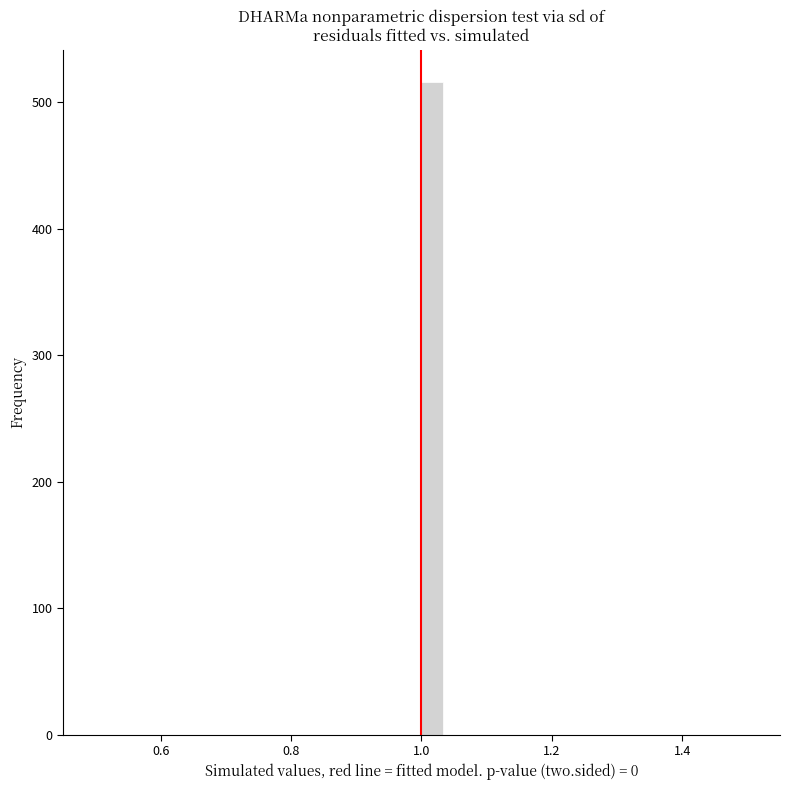

Read against the x-axis, roughly where is the centre of the tallest bar?

1.02